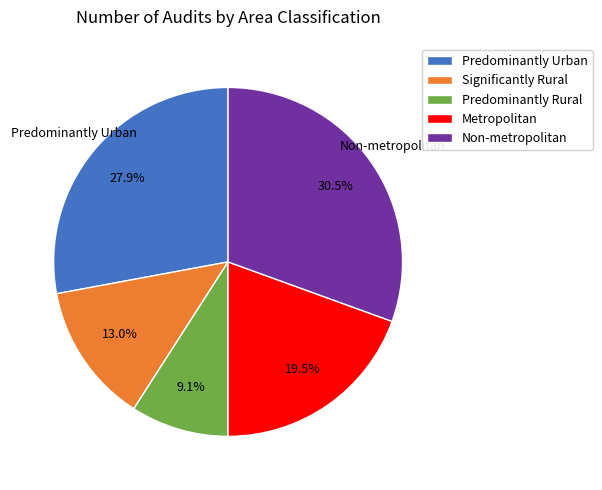

Combined, do Non-metropolitan and Significantly Rural account for over 50%?

No